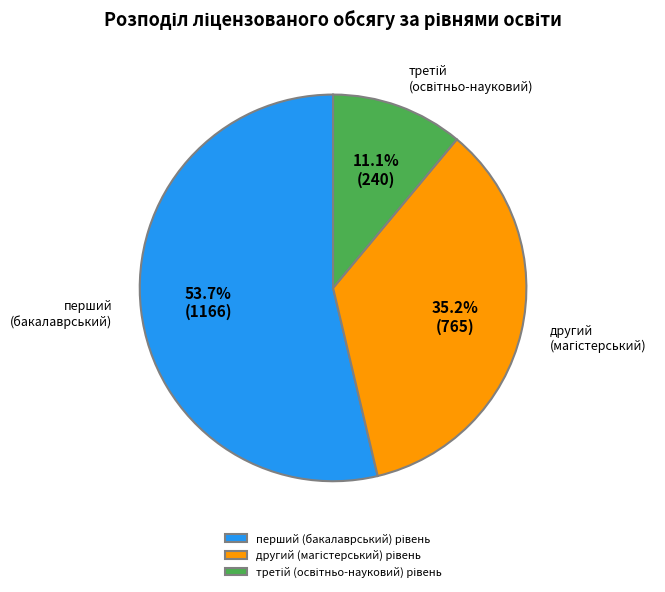

Is there a majority slice in this chart?

Yes